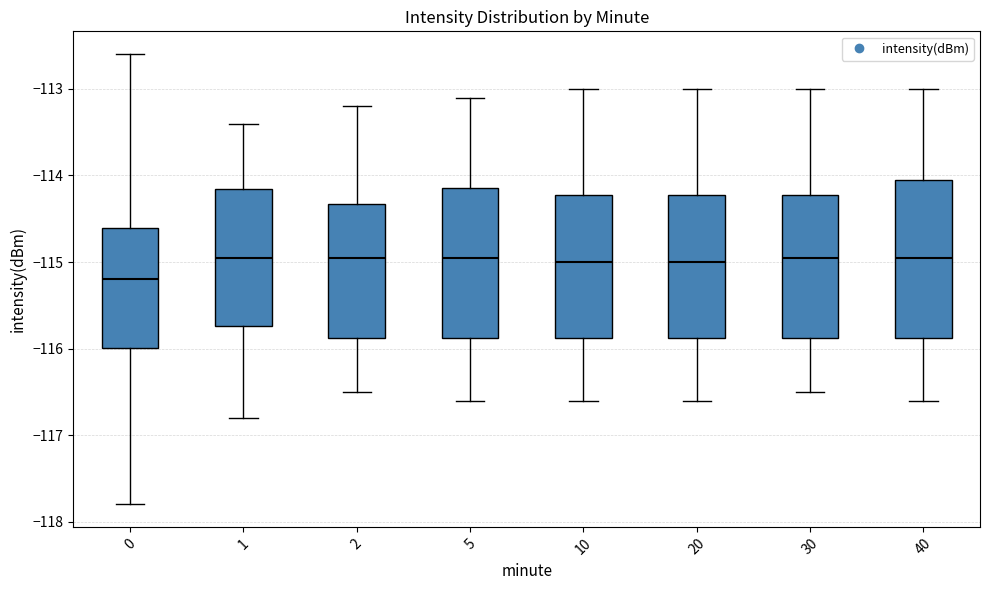

Which box has the lowest median line?

0